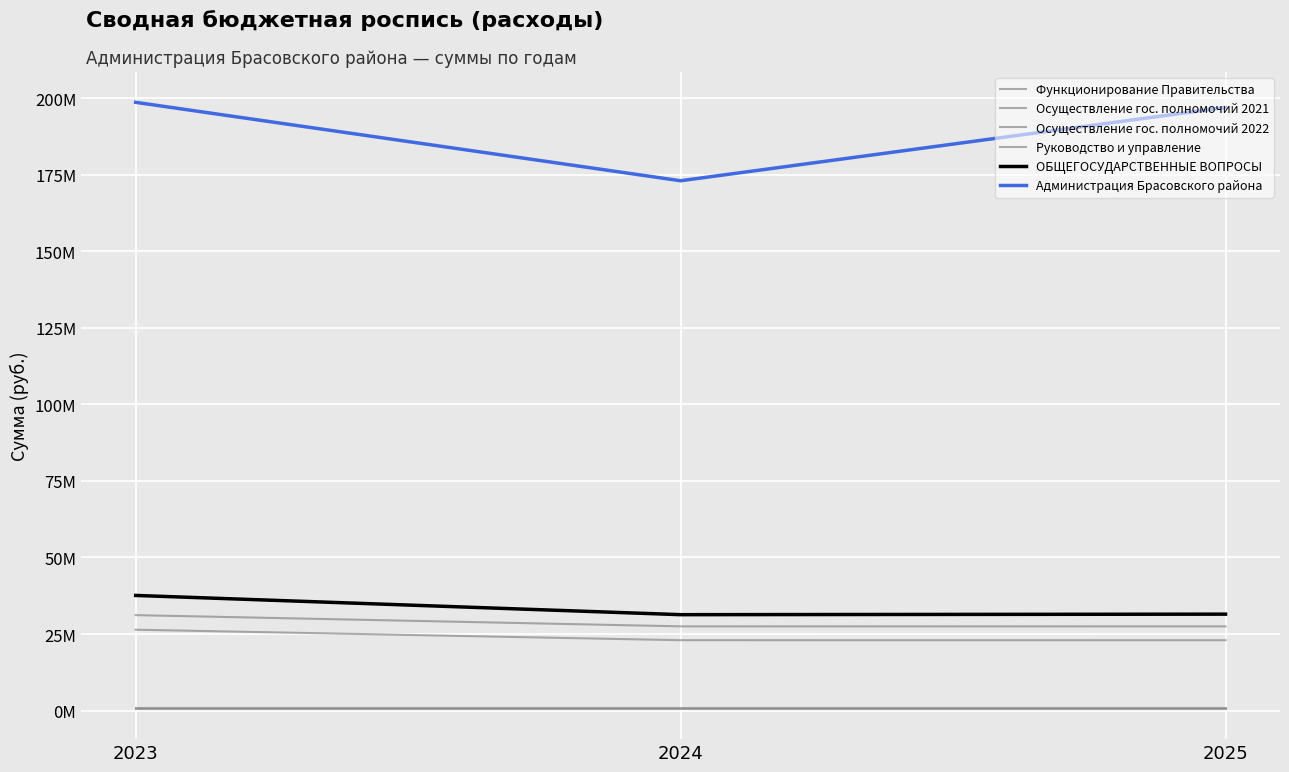

Does the chart have visible grid lines?

Yes